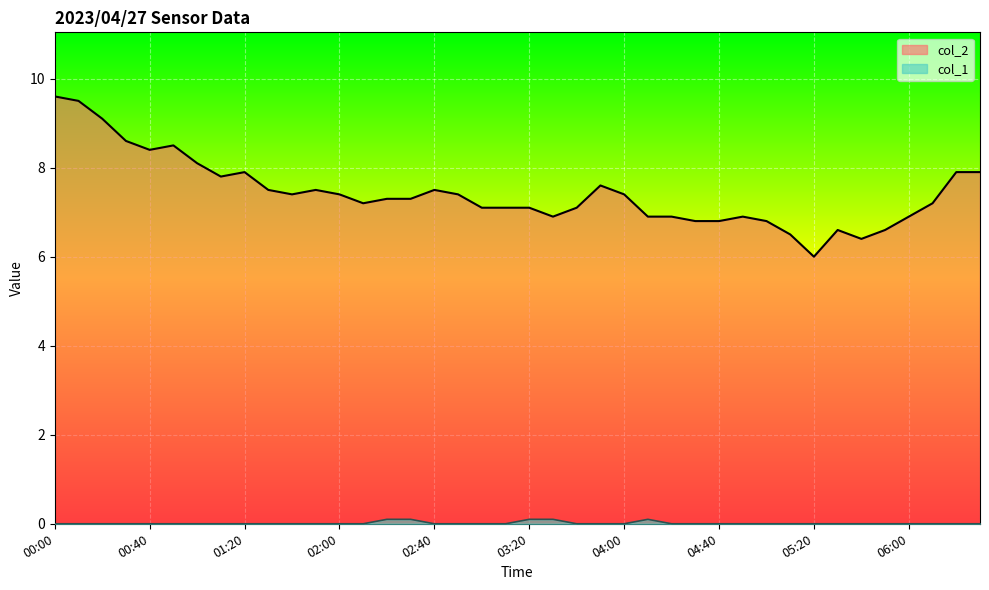

What is the maximum value for col_1?

0.1